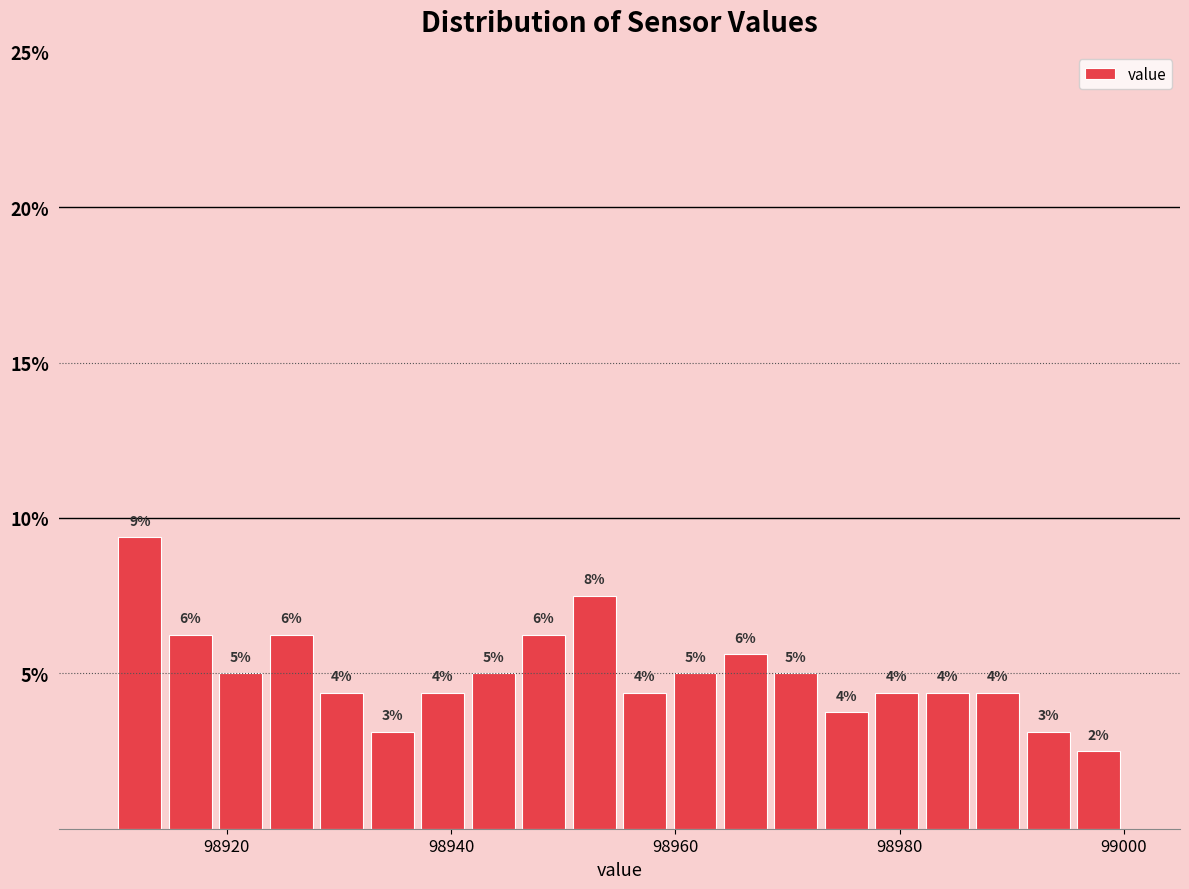

Read against the x-axis, roughly where is the centre of the tallest bar?

98912